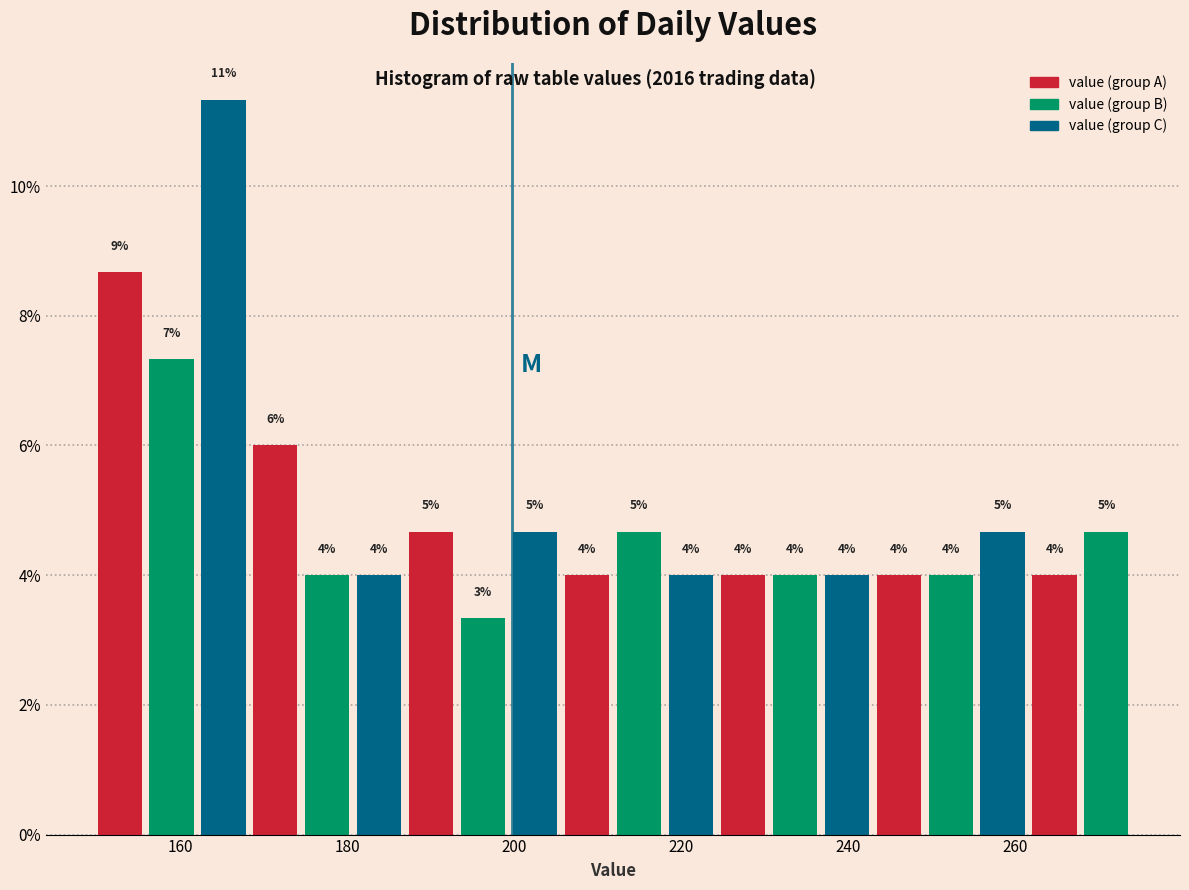

Around what value on the x-axis is the tallest bar? Give the approximate position of its centre, as read against the axis.

166